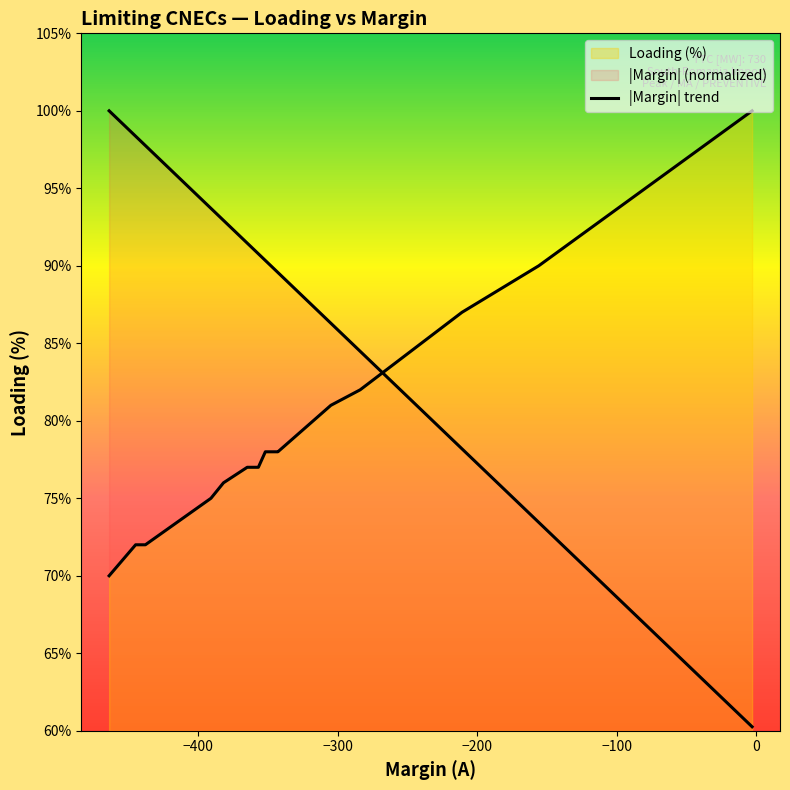

Does the chart display data point markers on the line(s)?

No